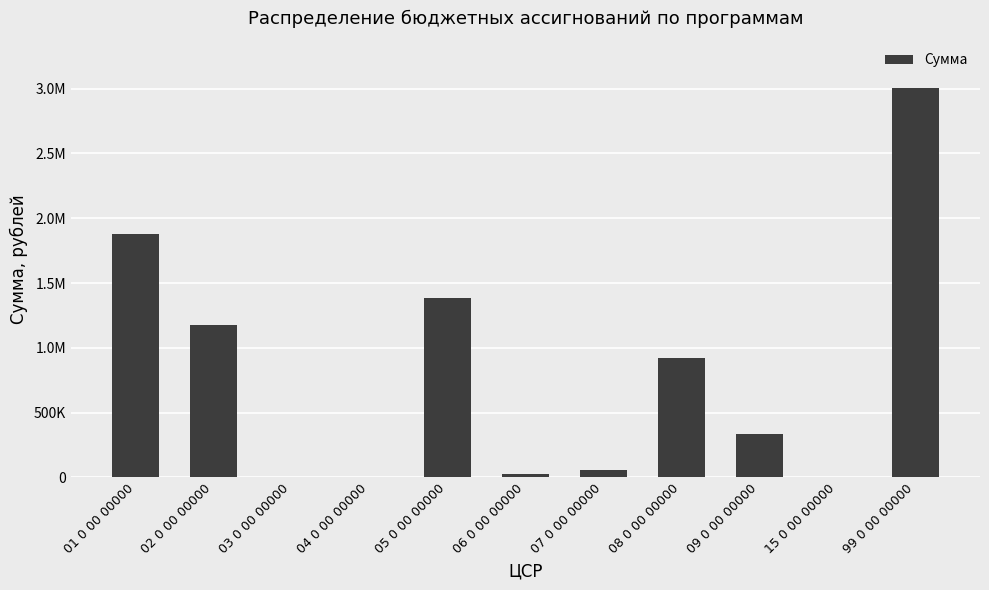

At which category does the chart reach its peak across all series?

99 0 00 00000